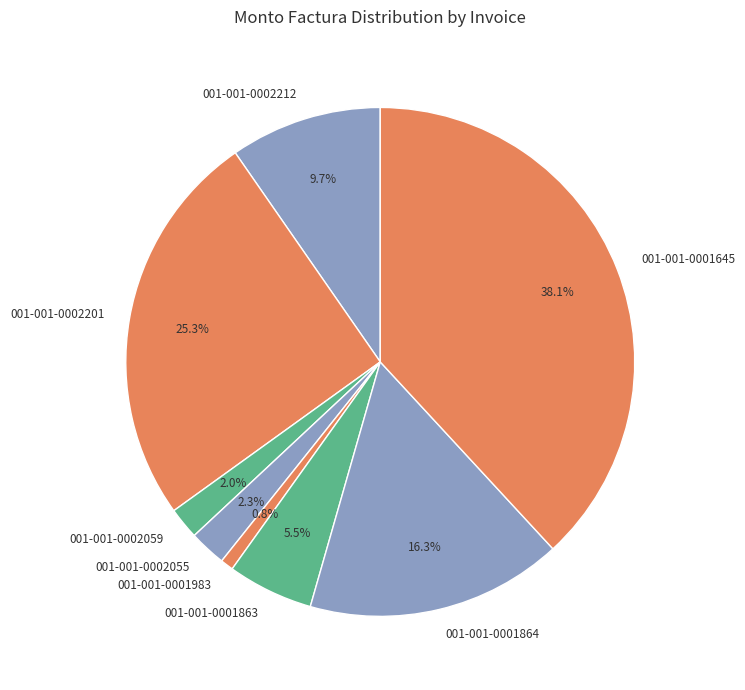

Count the number of slices in the pie.

8